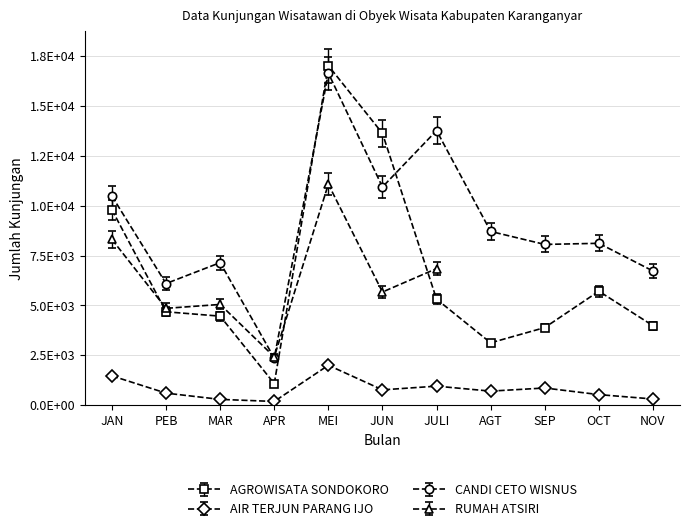

Between MAR and JULI, which series saw the biggest shift?

CANDI CETO WISNUS